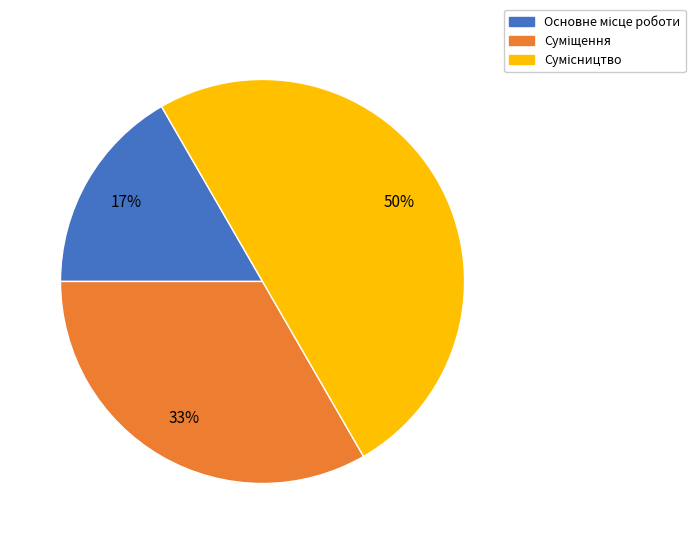

To the nearest percent, what is the average slice percentage?

33%